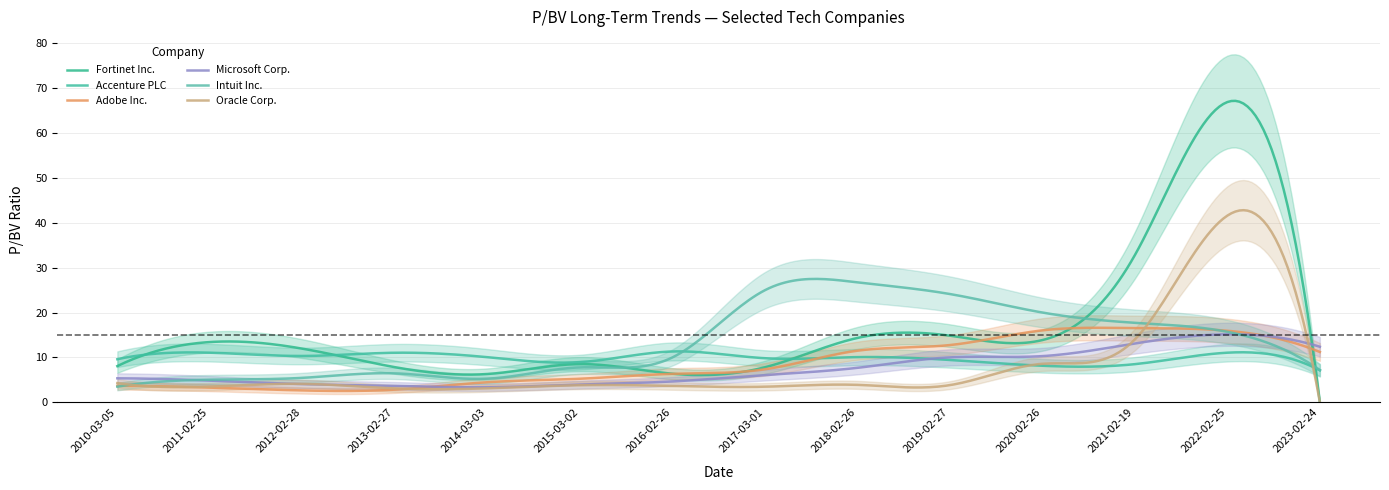

What is the label of the 3rd point from the right?

2021-02-19